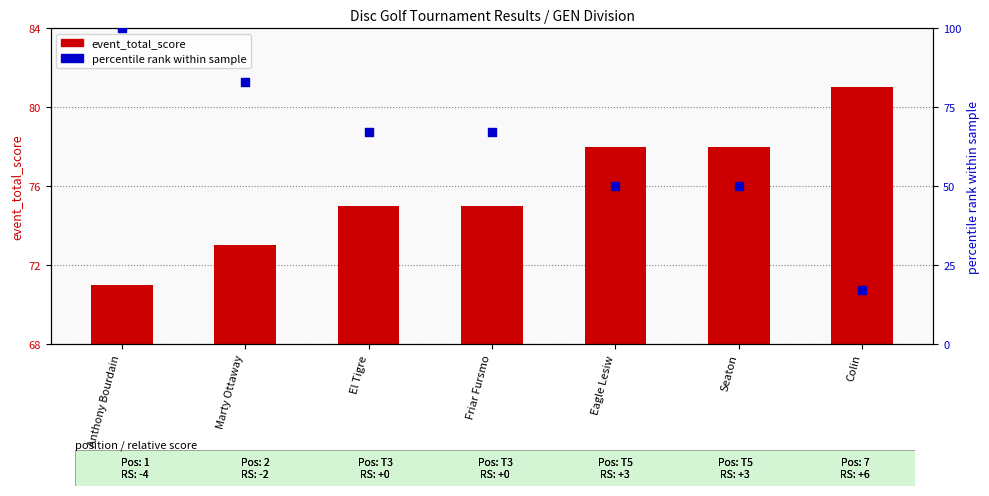

Is the value of event_total_score at Colin greater than the value of percentile rank at Anthony Bourdain?

No